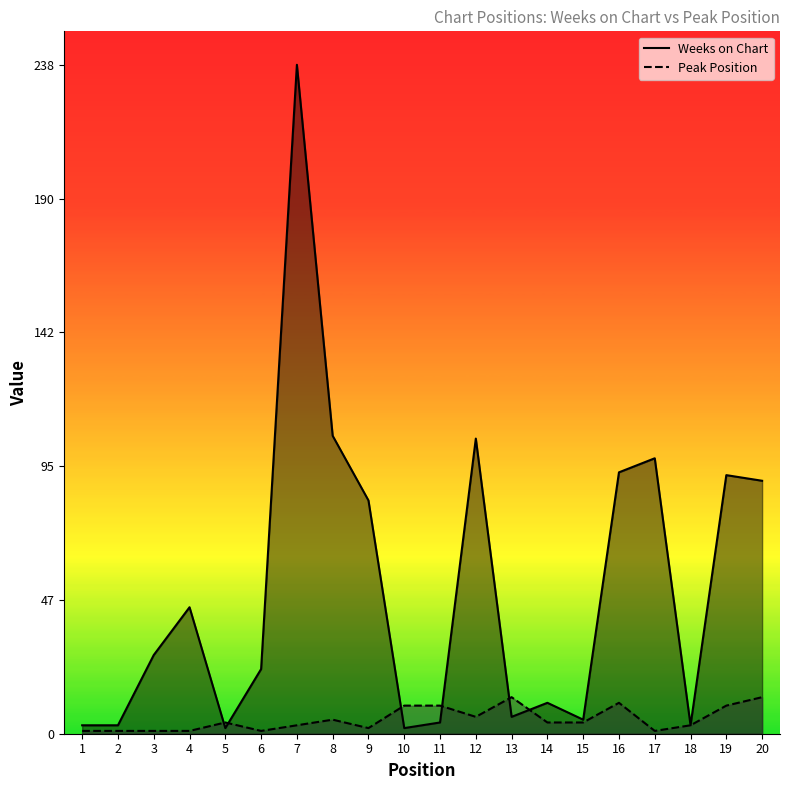

Which category has the highest value in the Weeks on Chart series?

7